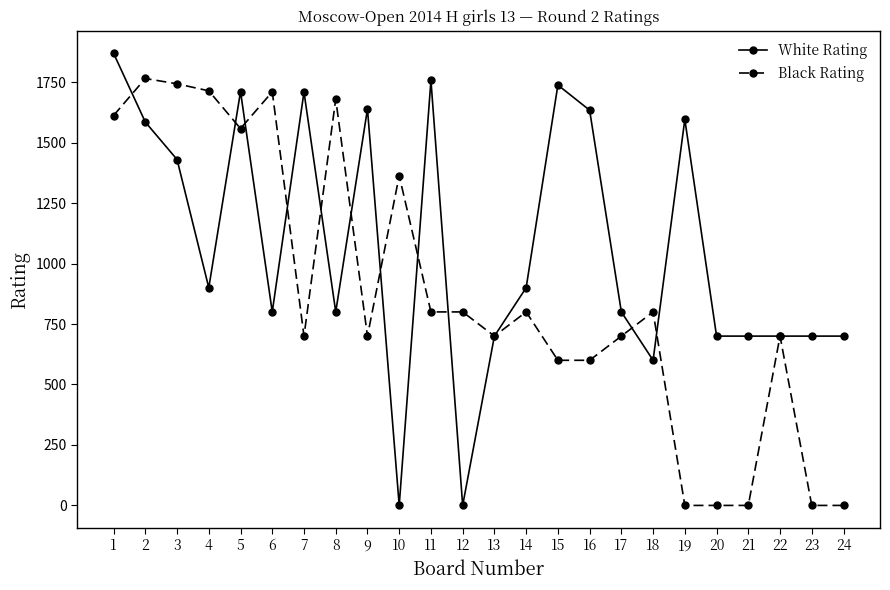

Does the chart display data point markers on the line(s)?

Yes